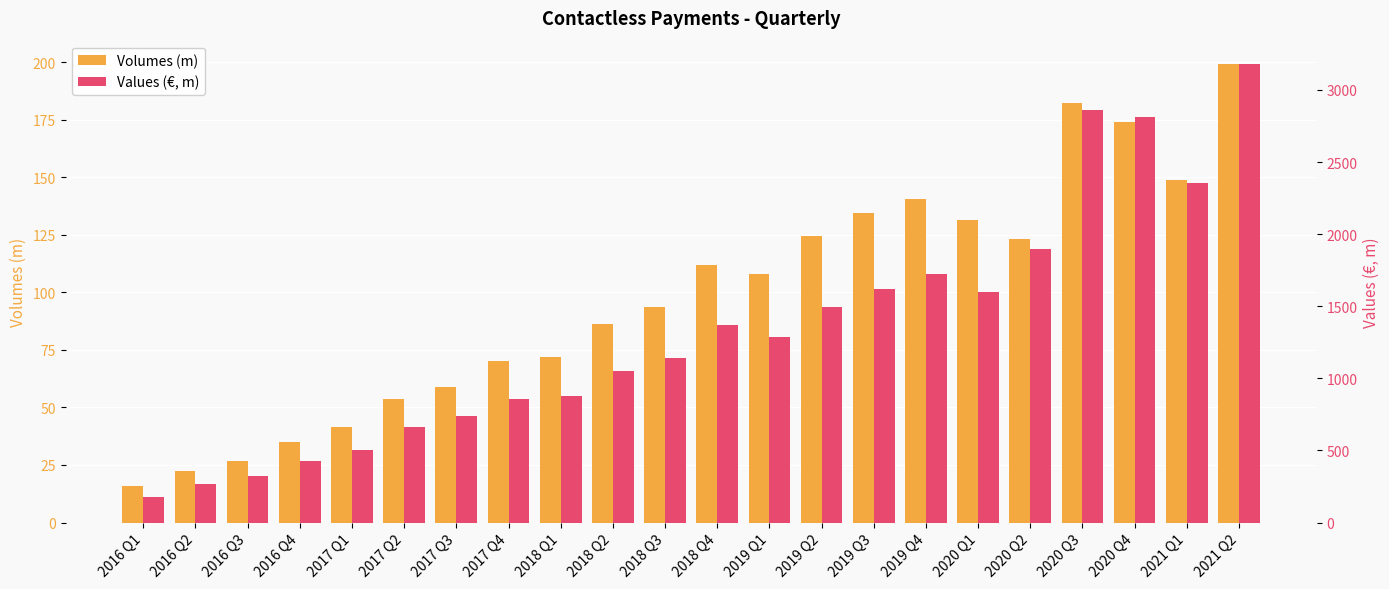

Which series has the largest total across all categories?

Values (€, m)